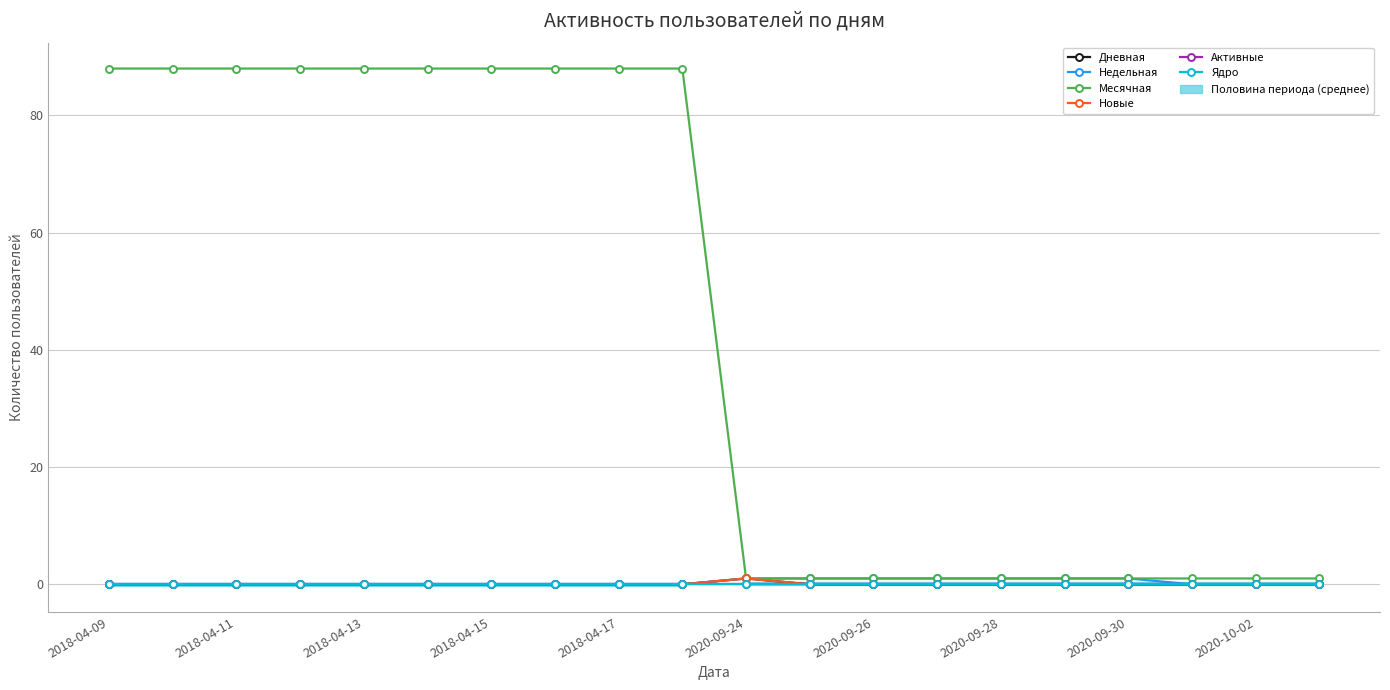

Is it true that Активные equals 0 at 2020-09-24?

True